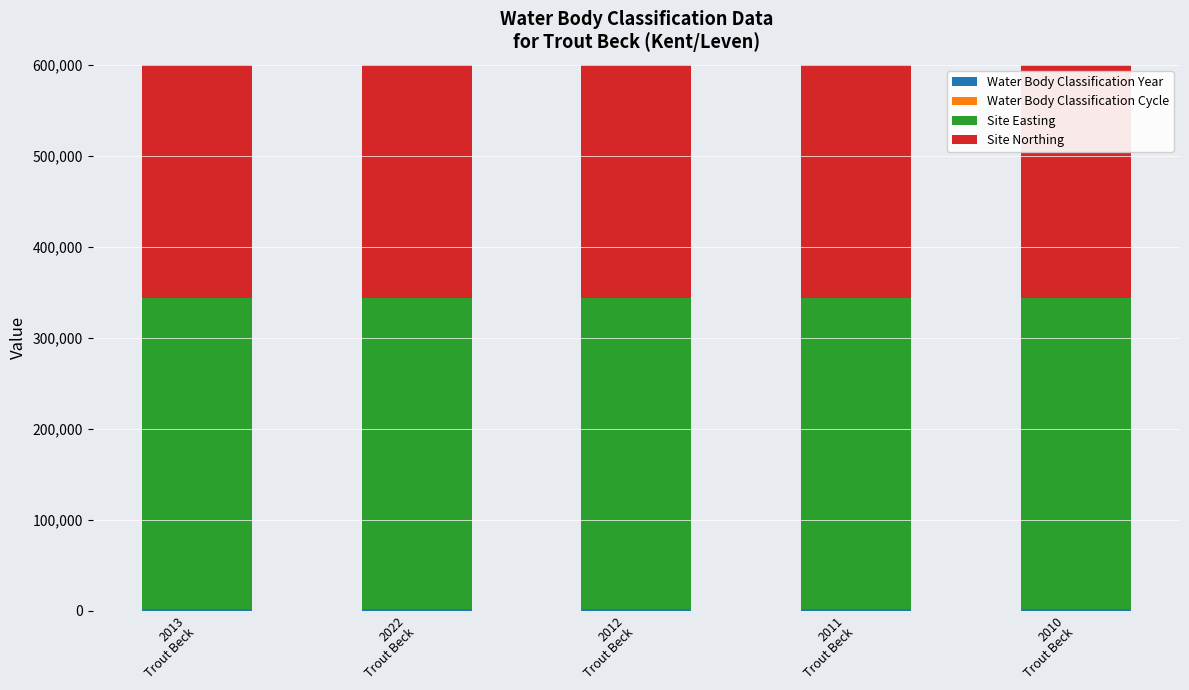

List the labels in order of Water Body Classification Cycle value, smallest first.

2013
Trout Beck, 2012
Trout Beck, 2011
Trout Beck, 2010
Trout Beck, 2022
Trout Beck